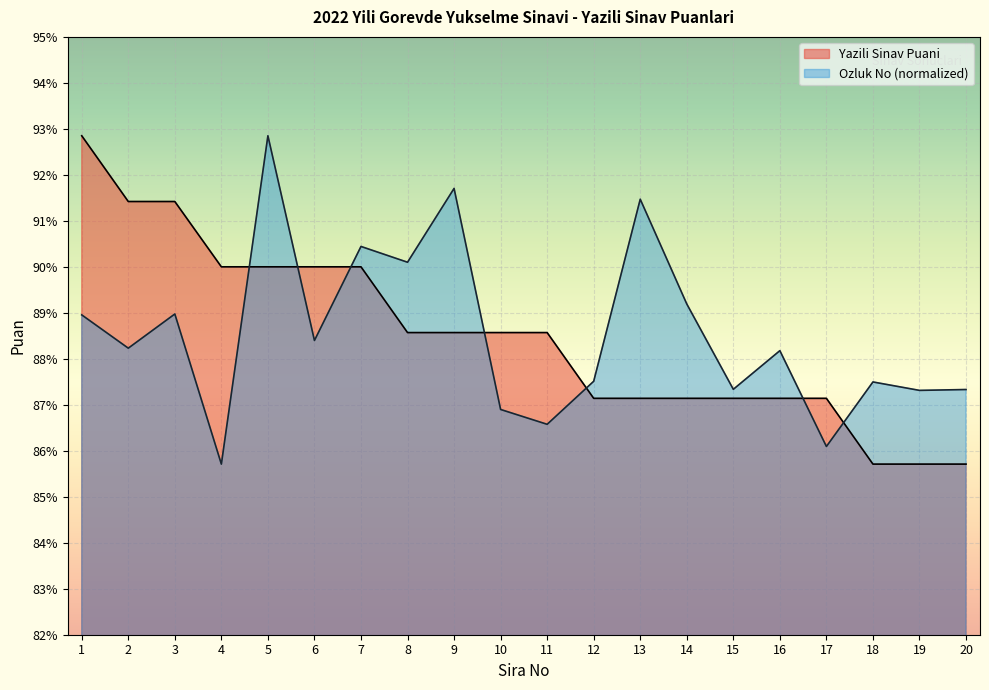

Which series has the widest spread of values?

Yazili Sinav Puani